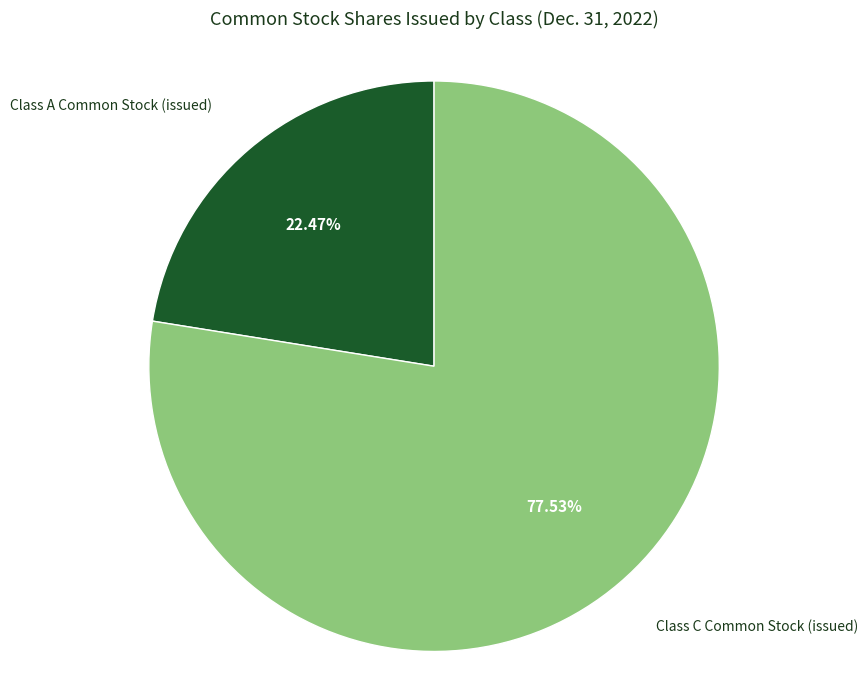

Is there any slice that represents more than half of the pie?

Yes